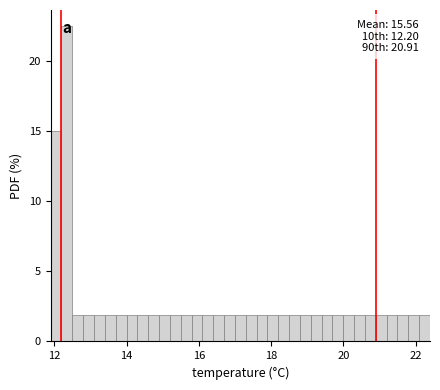

Around what value on the x-axis is the tallest bar? Give the approximate position of its centre, as read against the axis.

12.4